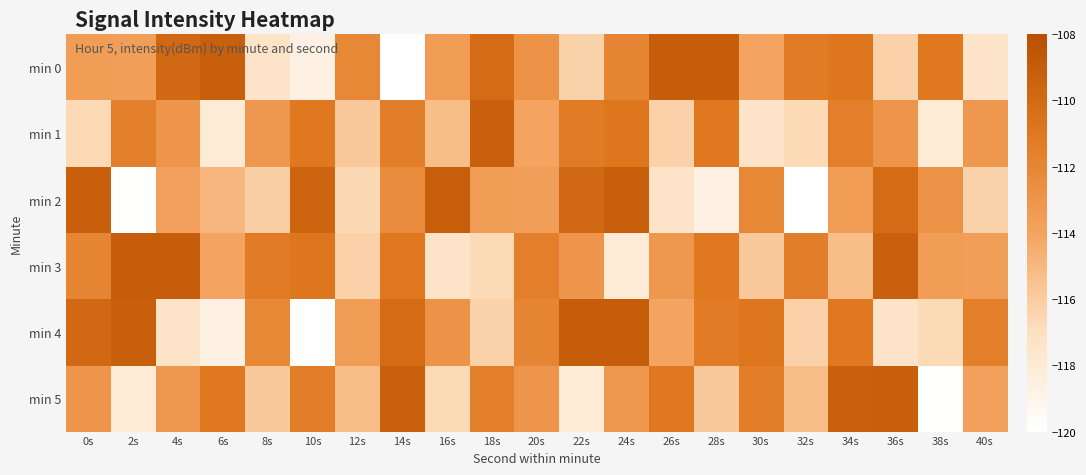

At 38s, list the series in order from smallest to largest.

min 5, min 1, min 4, min 3, min 2, min 0